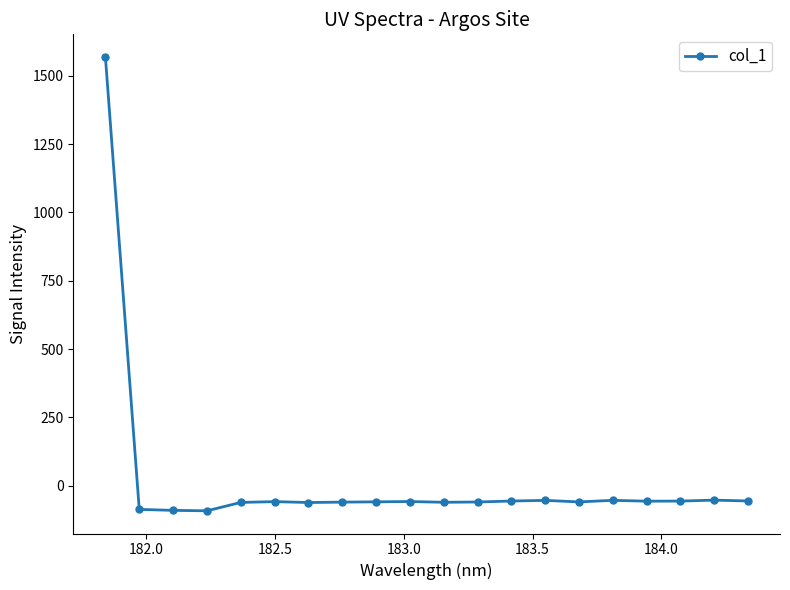

How many distinct data groups are displayed?

1